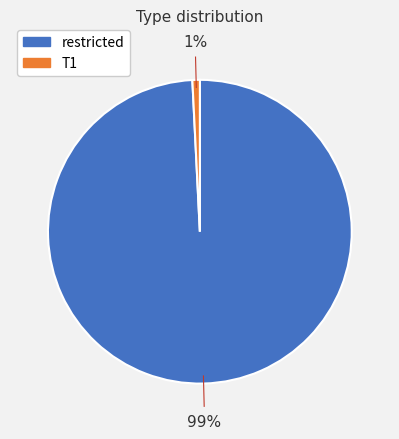

Which category has the biggest portion of the pie?

restricted